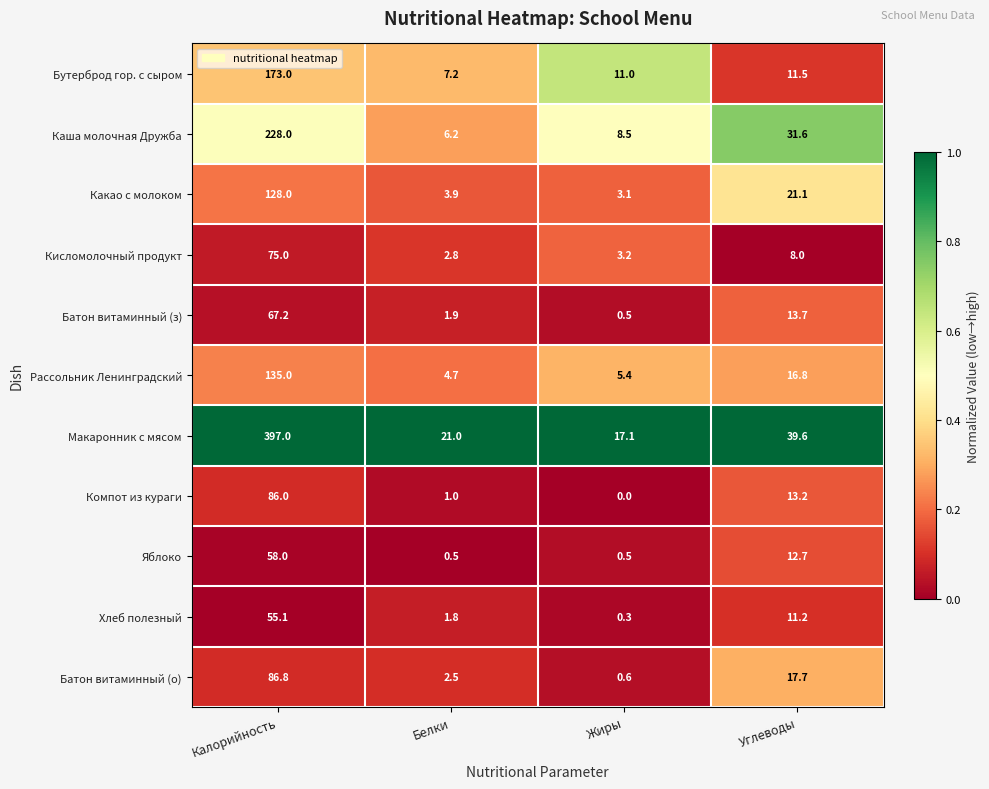

What is the greatest value displayed?

397.0